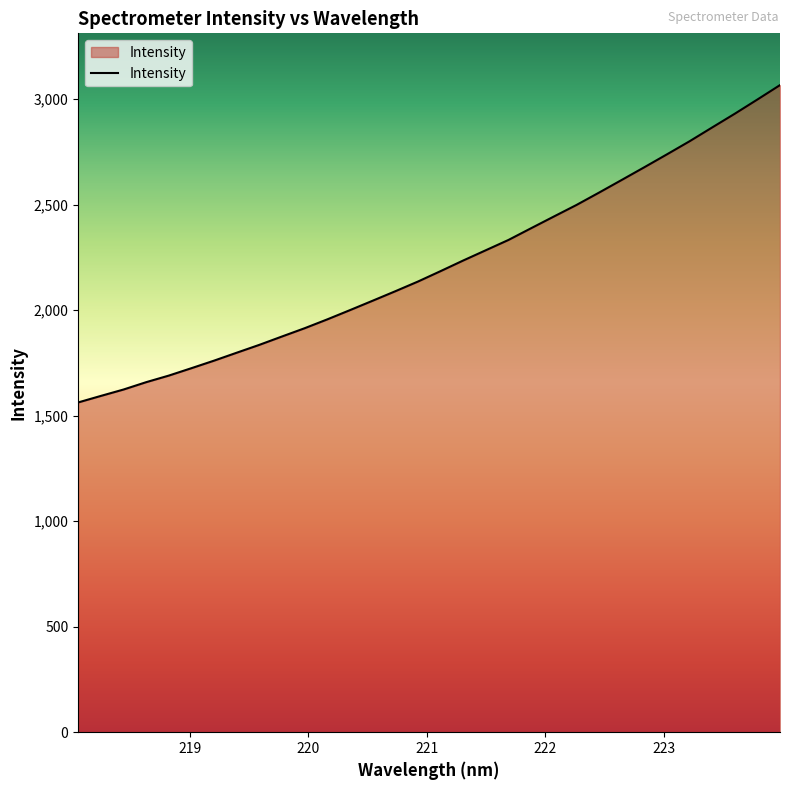

What is the difference between the maximum and minimum values?

1504.1